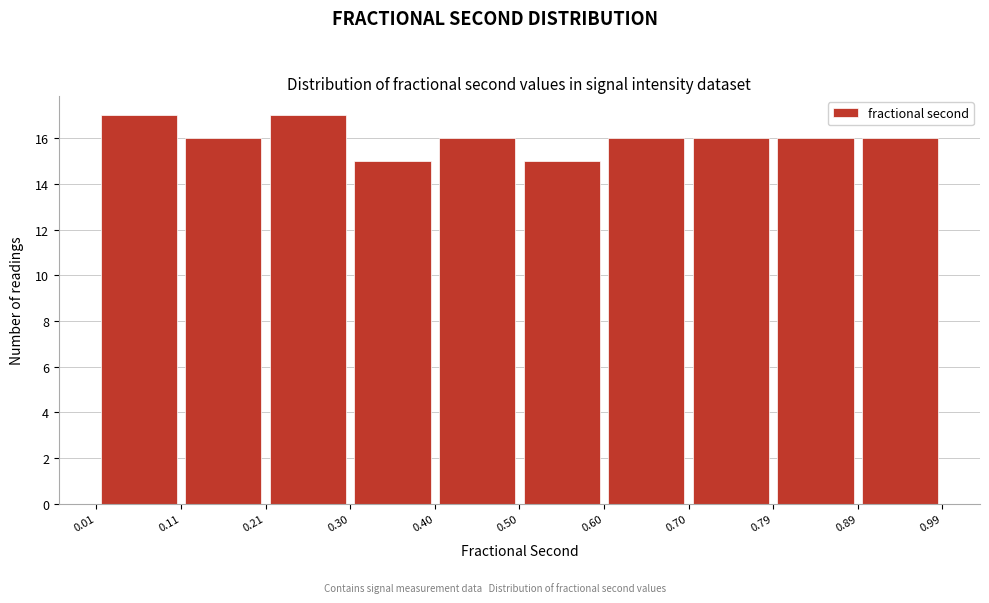

How tall is the bar that spans 0.01 to 0.11 on the x-axis? The values are not printed on the chart, so give them approximately, as read against the axis.

17